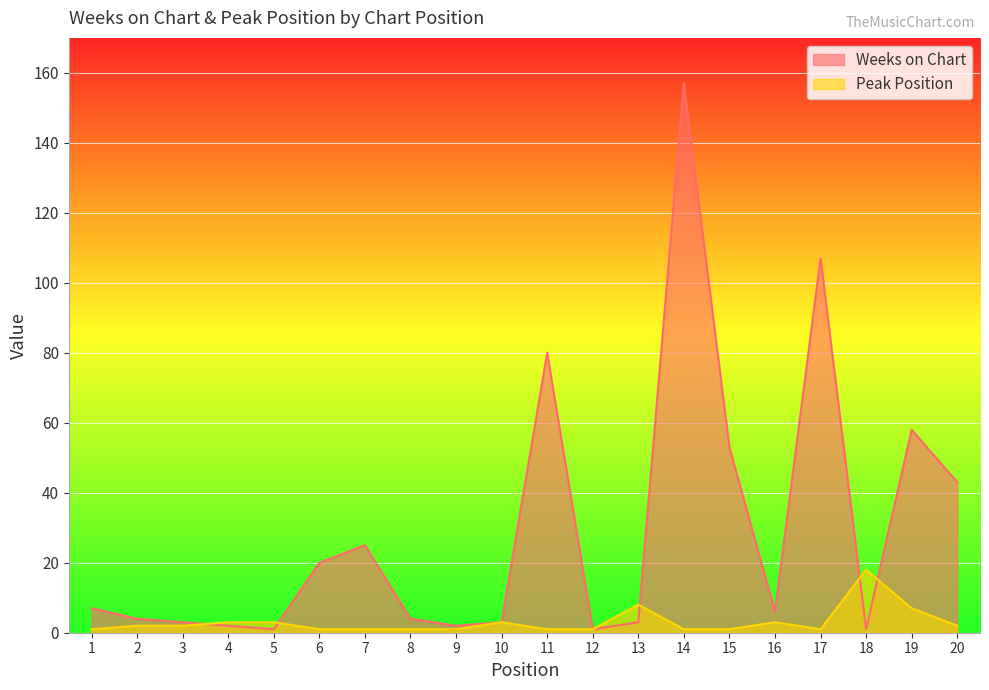

At which label is Peak Position closest to 9?

13